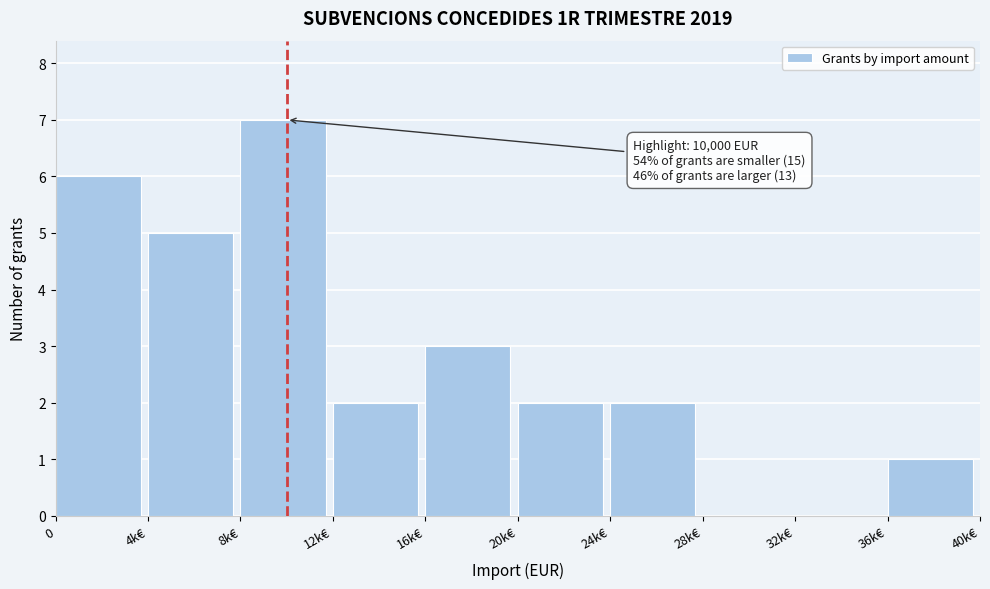

Reading left to right, what are all the values shown in this chart?

0=6	4k€=5	8k€=7	12k€=2	16k€=3	20k€=2	24k€=2	28k€=0	32k€=0	36k€=1